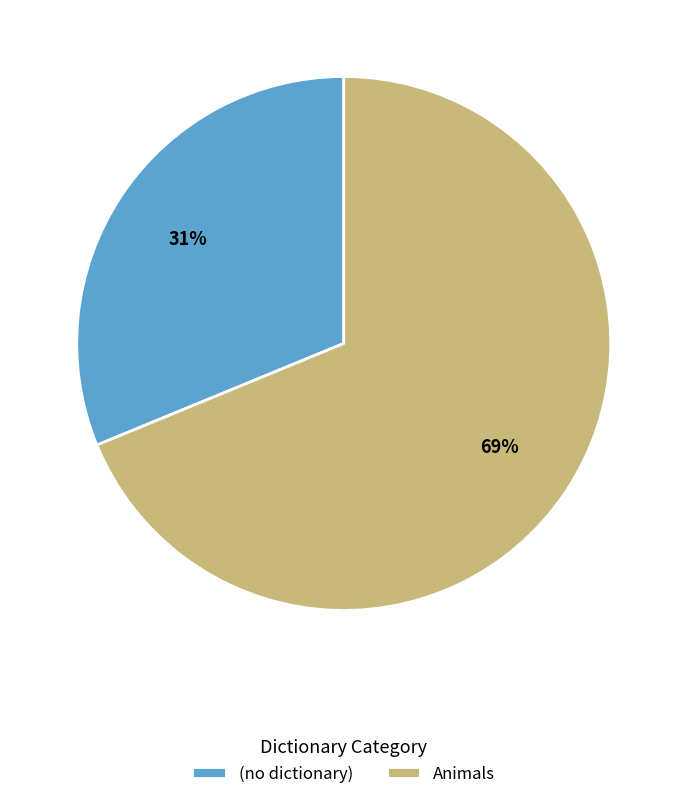

Is the sum of (no dictionary) and Animals greater than half?

Yes